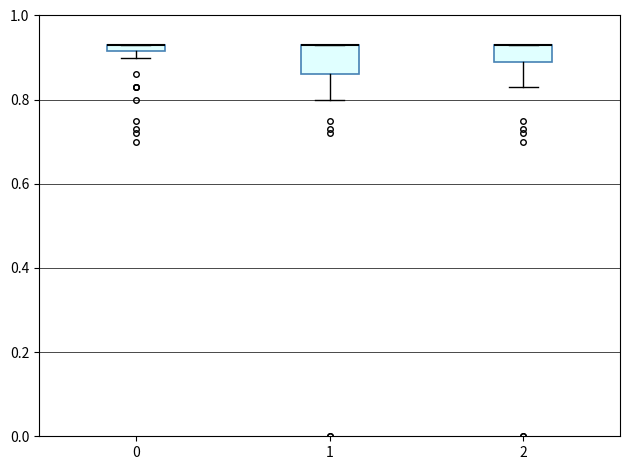

Which box is the tallest, from its lower edge to its upper edge?

1